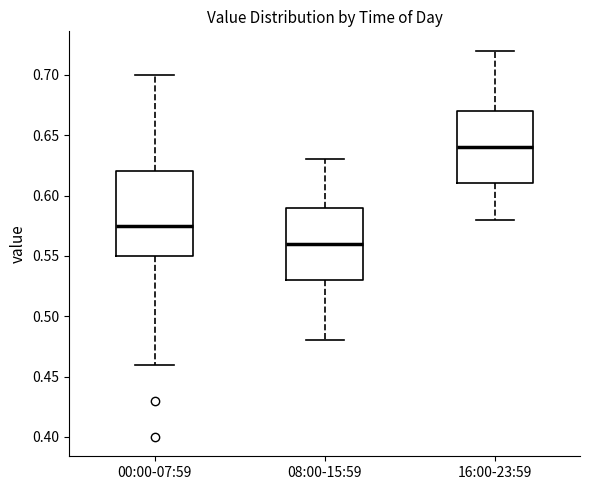

Which box's median line is the lowest?

08:00-15:59